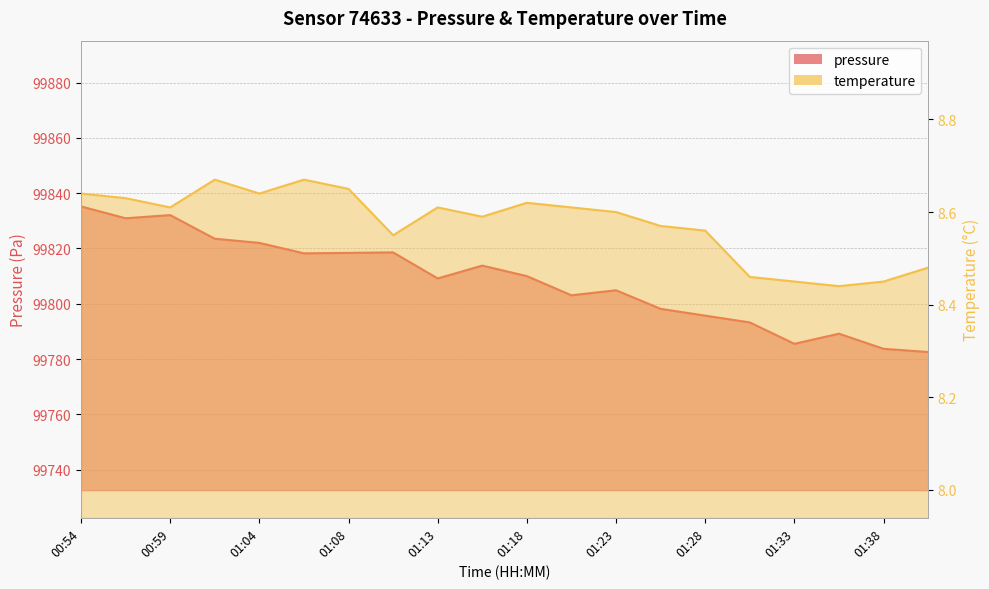

Which series has the largest range (max minus min)?

pressure